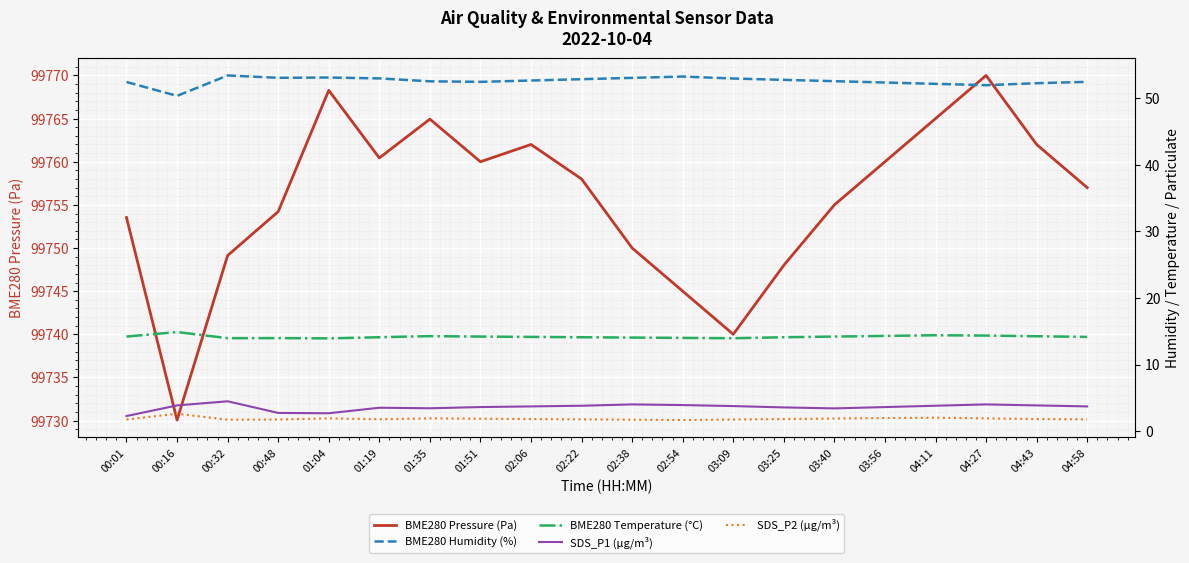

Reading left to right, transcribe all the data shown in this chart.

BME280 Pressure (Pa): 99753.5	99730.1	99749.1	99754.2	99768.3	99760.4	99764.9	99760.0	99762.0	99758.0	99750.0	99745.0	99740.0	99748.0	99755.0	99760.0	99765.0	99770.0	99762.0	99757.0
BME280 Humidity (%): 52.5	50.4	53.5	53.1	53.1	53.0	52.6	52.5	52.7	52.9	53.1	53.3	53.0	52.8	52.6	52.4	52.2	52.0	52.3	52.5
BME280 Temperature (°C): 14.2	14.9	14.0	14.0	13.9	14.1	14.3	14.2	14.2	14.1	14.1	14.0	13.9	14.1	14.2	14.3	14.4	14.3	14.2	14.2
SDS_P1 (µg/m³): 2.2	3.9	4.5	2.7	2.7	3.5	3.4	3.6	3.7	3.8	4.0	3.9	3.8	3.5	3.4	3.6	3.8	4.0	3.9	3.7
SDS_P2 (µg/m³): 1.7	2.6	1.7	1.7	1.9	1.8	1.9	1.9	1.8	1.8	1.7	1.6	1.7	1.8	1.9	1.9	2.0	1.9	1.8	1.8